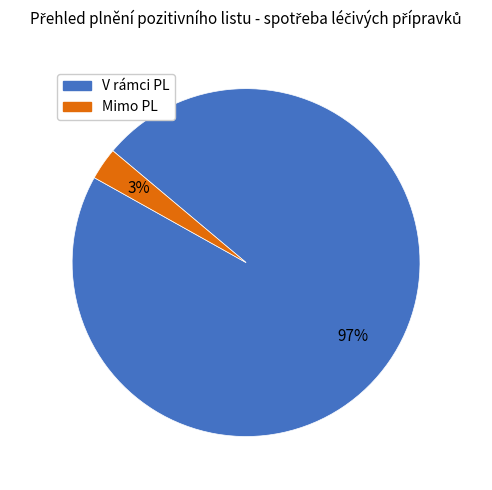

Rank the categories by value from lowest to highest.

Mimo PL, V rámci PL